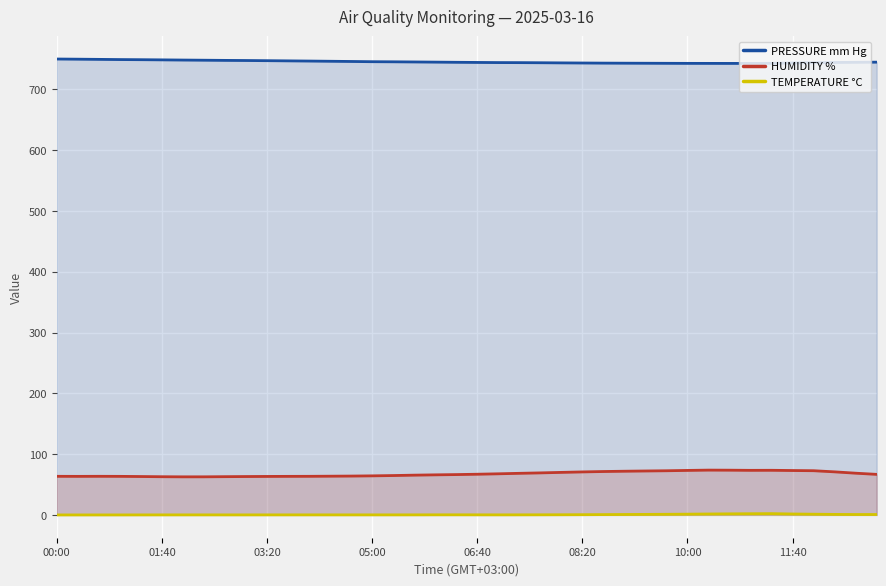

List the series in order of their peak value, lowest first.

TEMPERATURE °C, HUMIDITY %, PRESSURE mm Hg